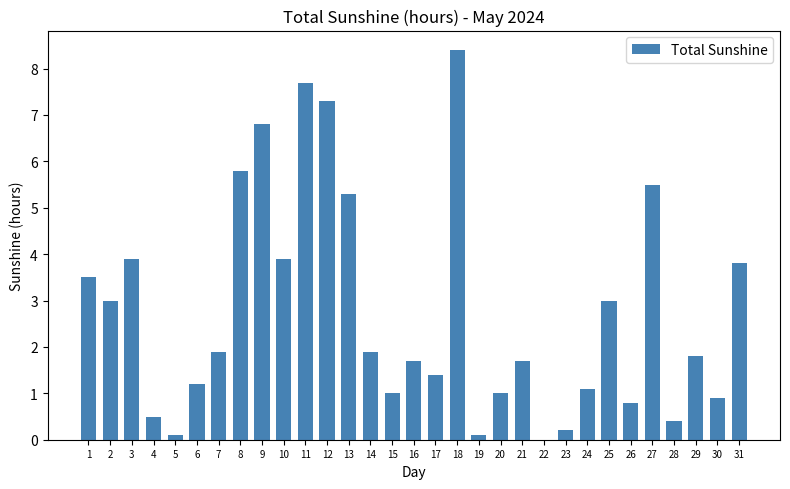

What is the change in value from 22 to 31?

+3.8